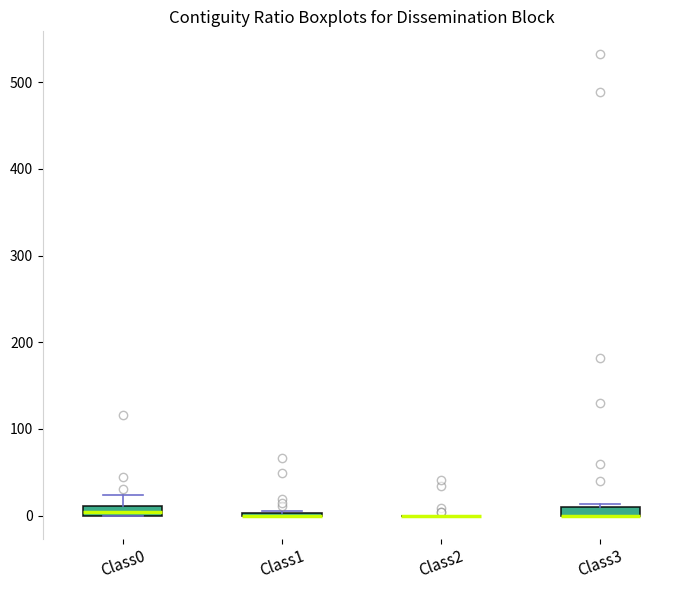

Where is the upper edge of the box for Class3 on the y-axis? The values are not printed on the chart, so give them approximately, as read against the axis.

10